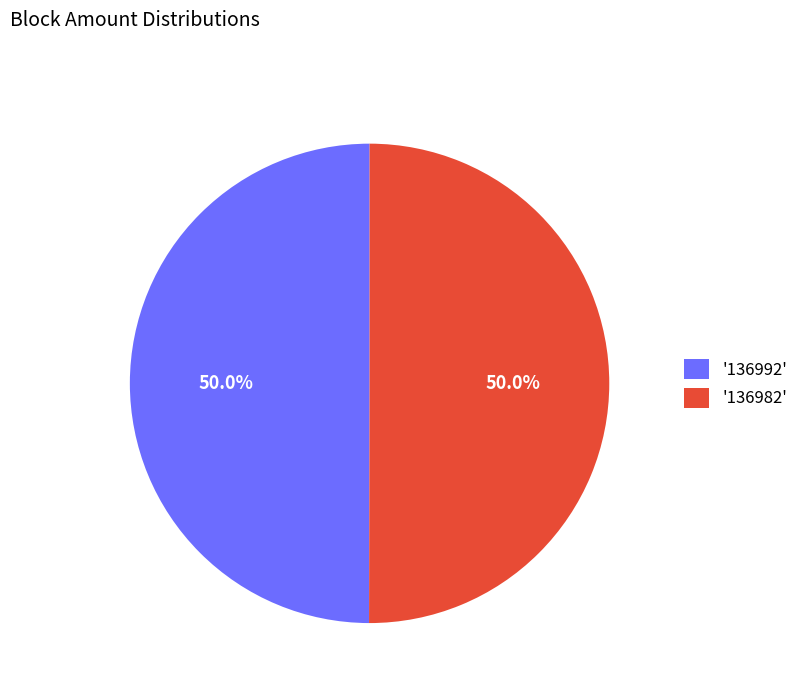

Is the sum of '136982' and '136992' greater than half?

Yes